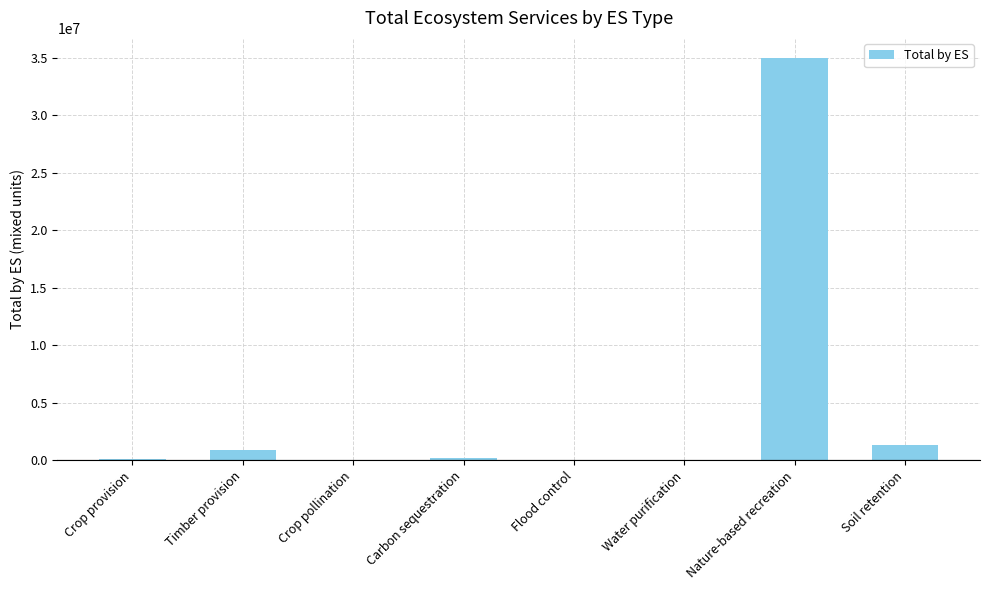

True or false: the data shows 864042.2 at Timber provision.

True